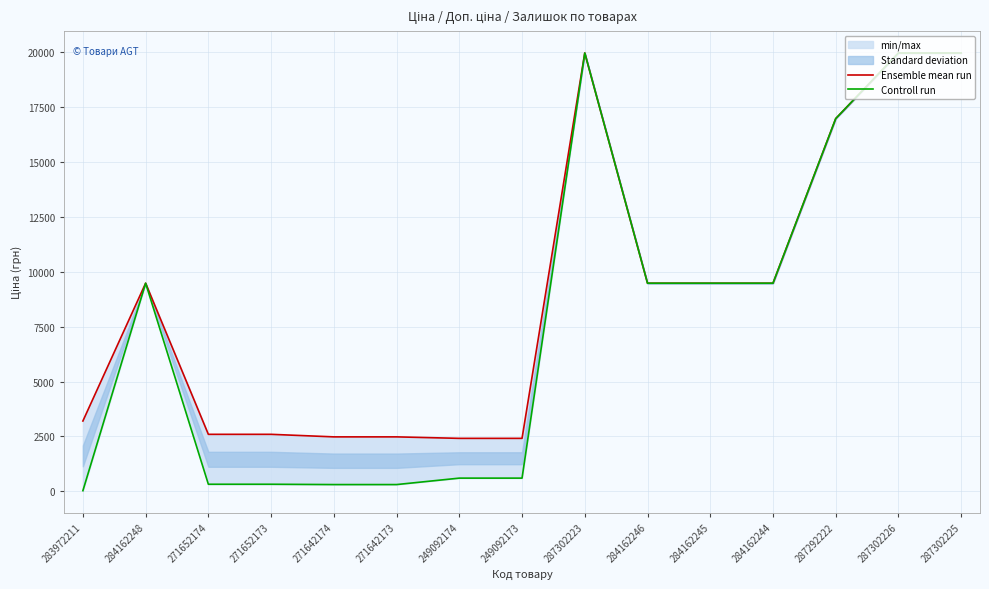

Where is the first local maximum for Ensemble mean run?

284162248